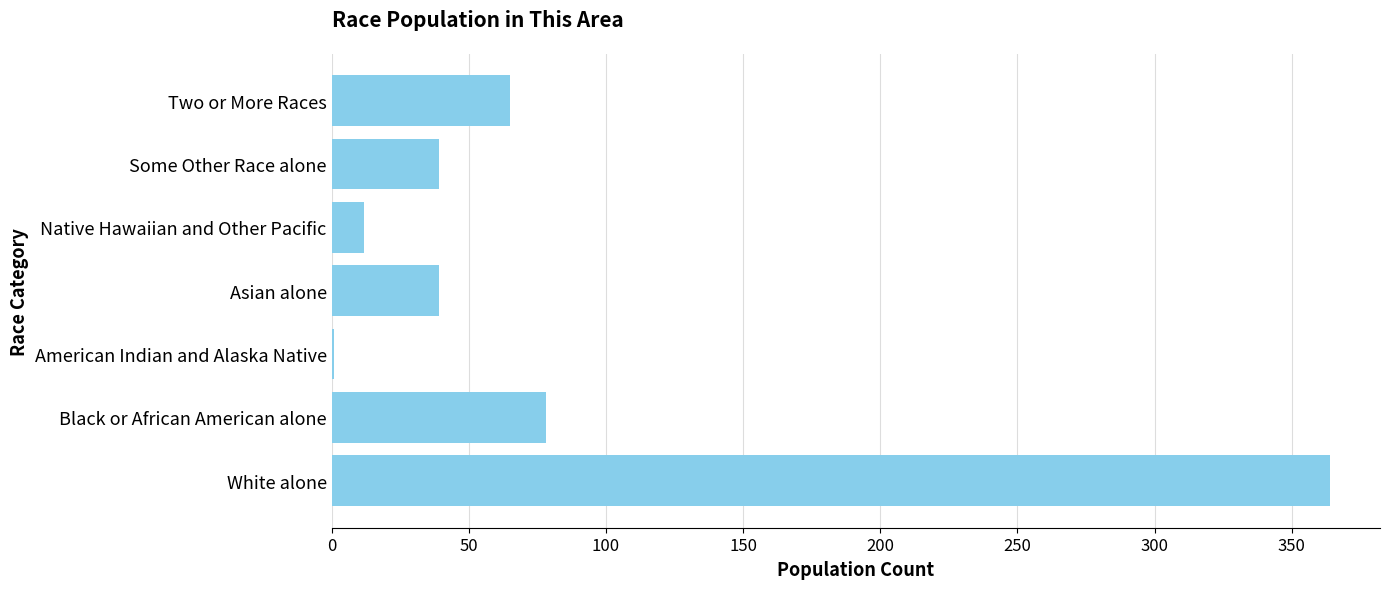

Are the bars grouped side by side (vs. stacked)?

No